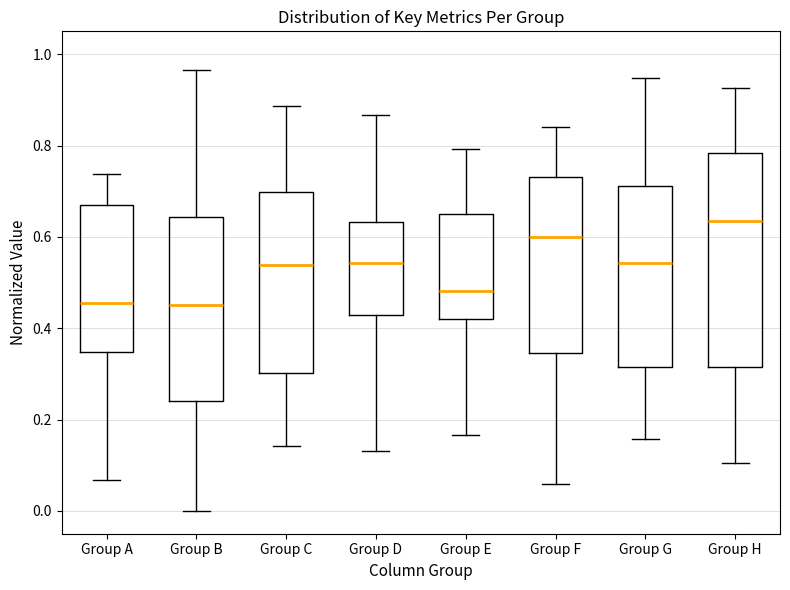

Where is the lower edge of the box for Group C on the y-axis? The values are not printed on the chart, so give them approximately, as read against the axis.

0.30